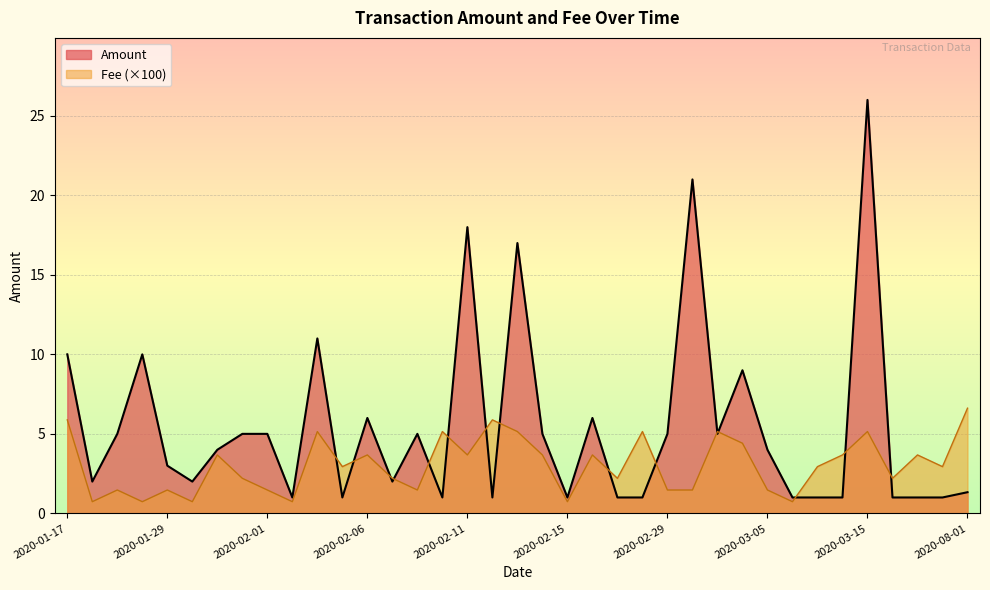

List the series in order of their overall mean, highest first.

Amount, Fee (×100)